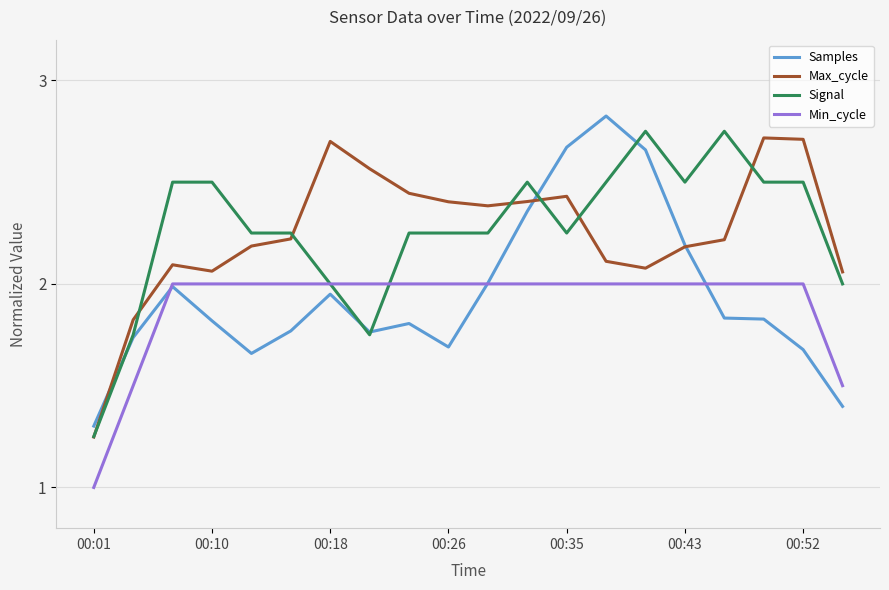

What are all the series names shown in the legend?

Samples, Max_cycle, Signal, Min_cycle